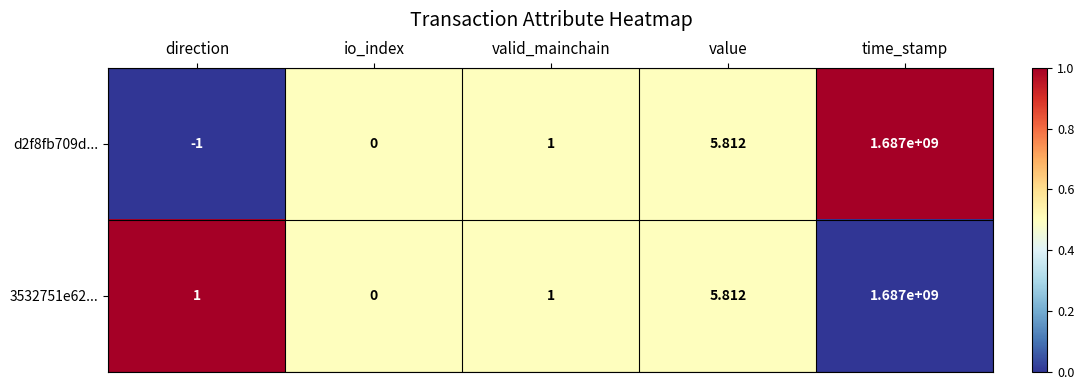

List the labels in order of d2f8fb709d... value, largest first.

time_stamp, value, valid_mainchain, io_index, direction